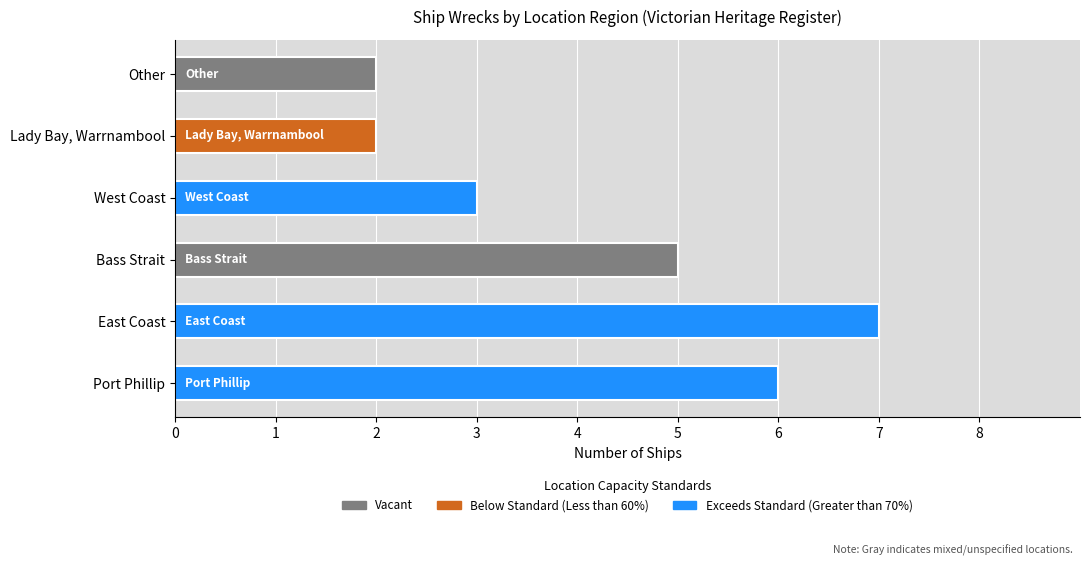

What value does the data have at Bass Strait?

5